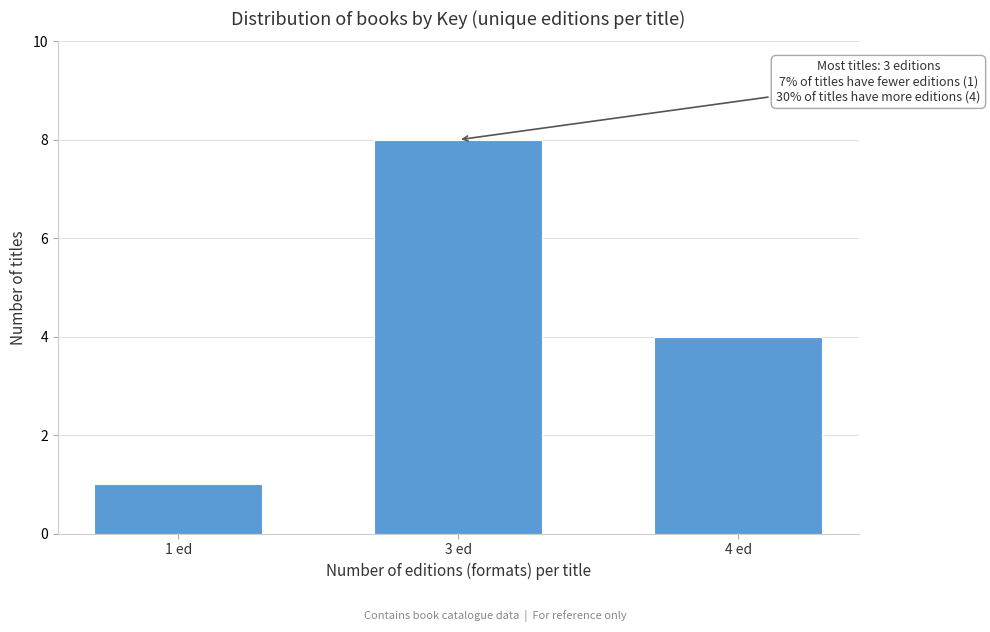

Reading left to right, transcribe all the data shown in this chart.

1	8	4